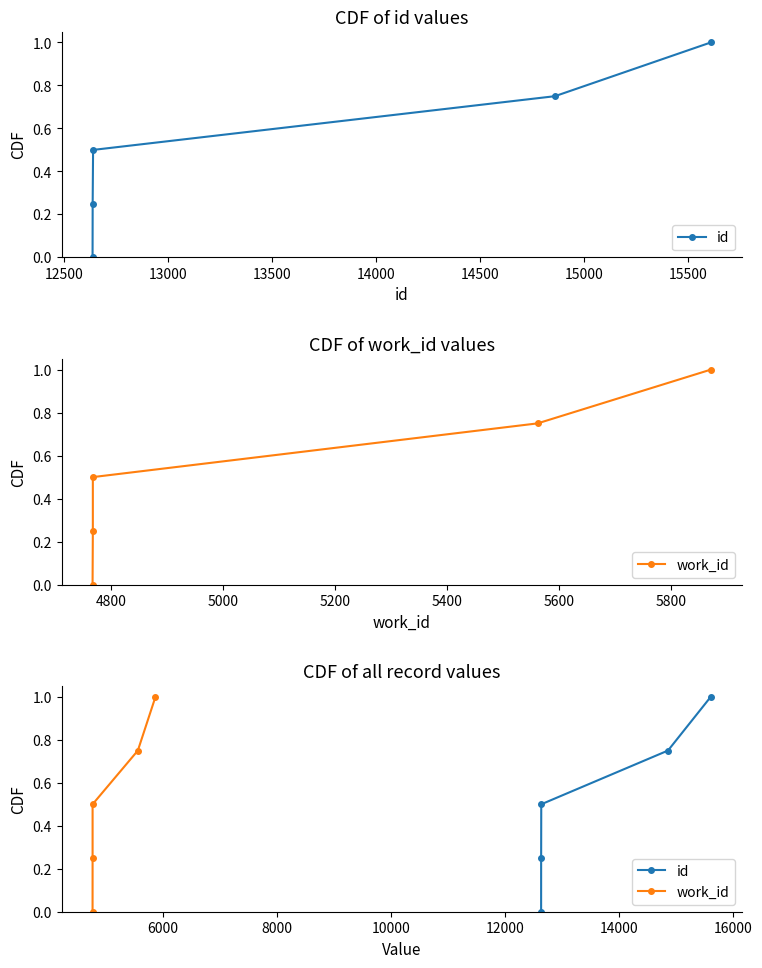

Reading right to left, list all the values displayed in this chart.

id: 1.0	0.8	0.5	0.2	0.0
work_id: 1.0	0.8	0.5	0.2	0.0